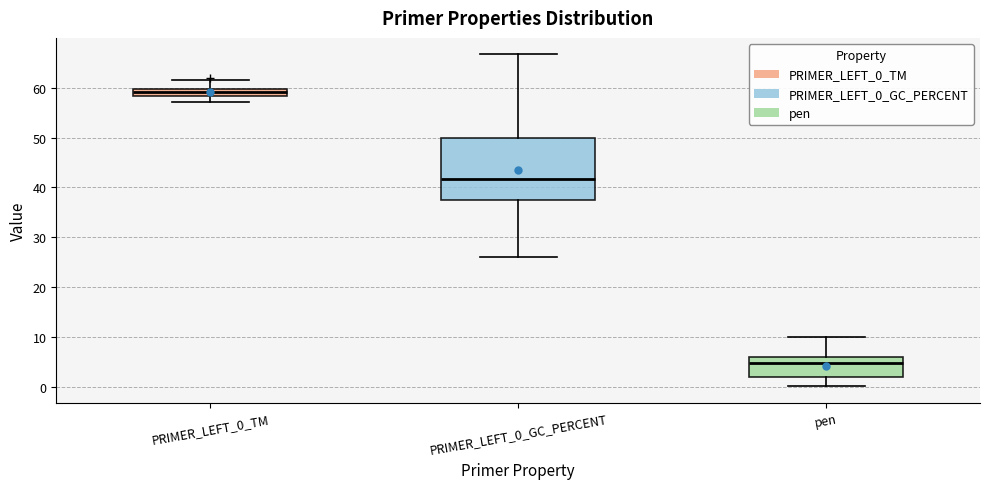

Which box's median line is the highest?

PRIMER_LEFT_0_TM